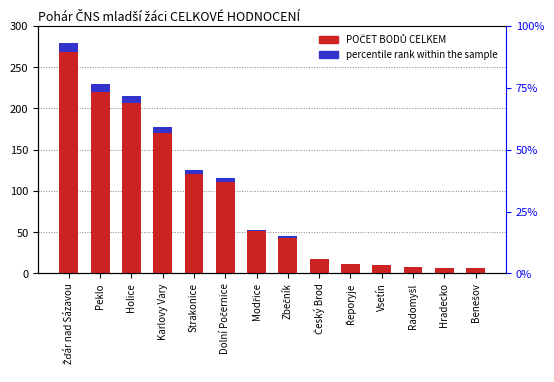

What is the difference between the maximum and second lowest values in the POČET BODŮ CELKEM series?

272.0